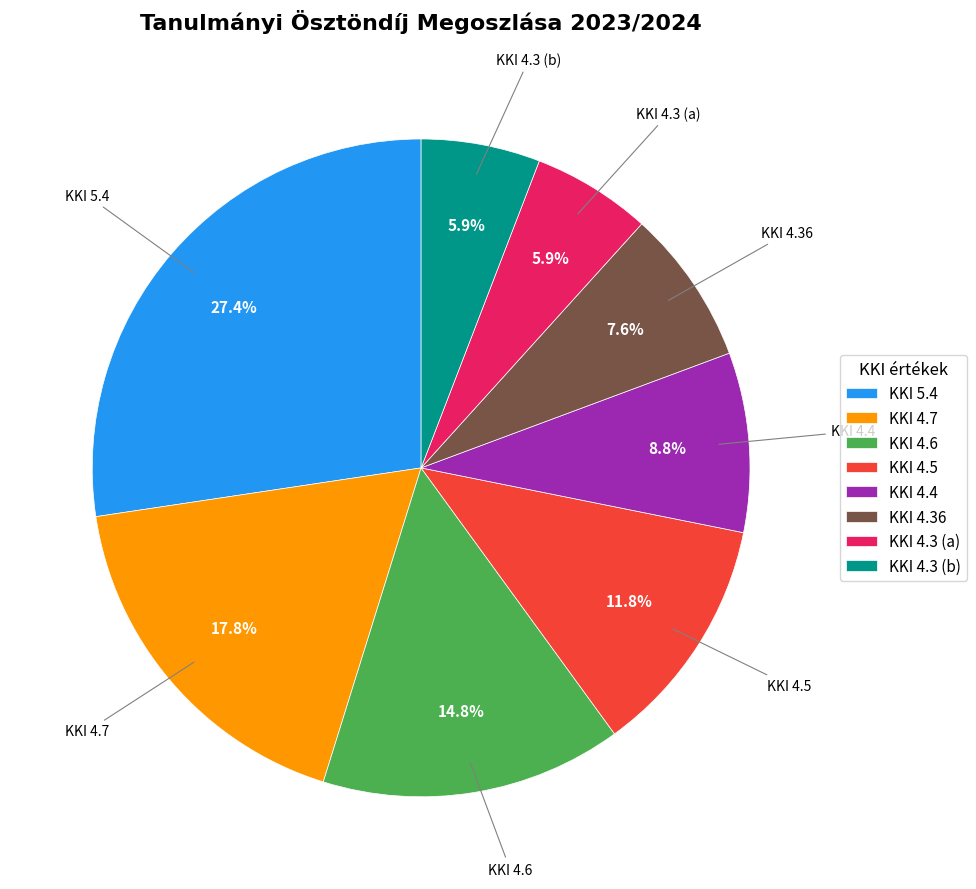

Does KKI 4.3 (b) account for over 50% of the chart?

No